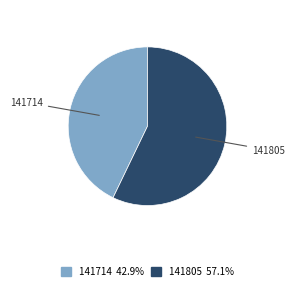

True or false: 141714 accounts for 43% of the total.

True